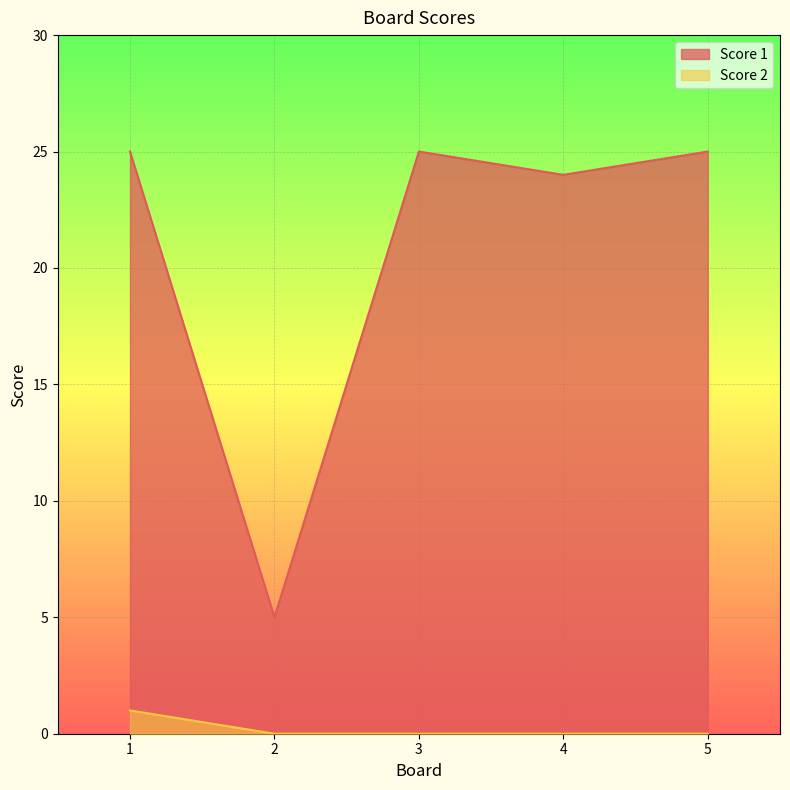

The value of Score 1 at 5 is 36. True or false?

False